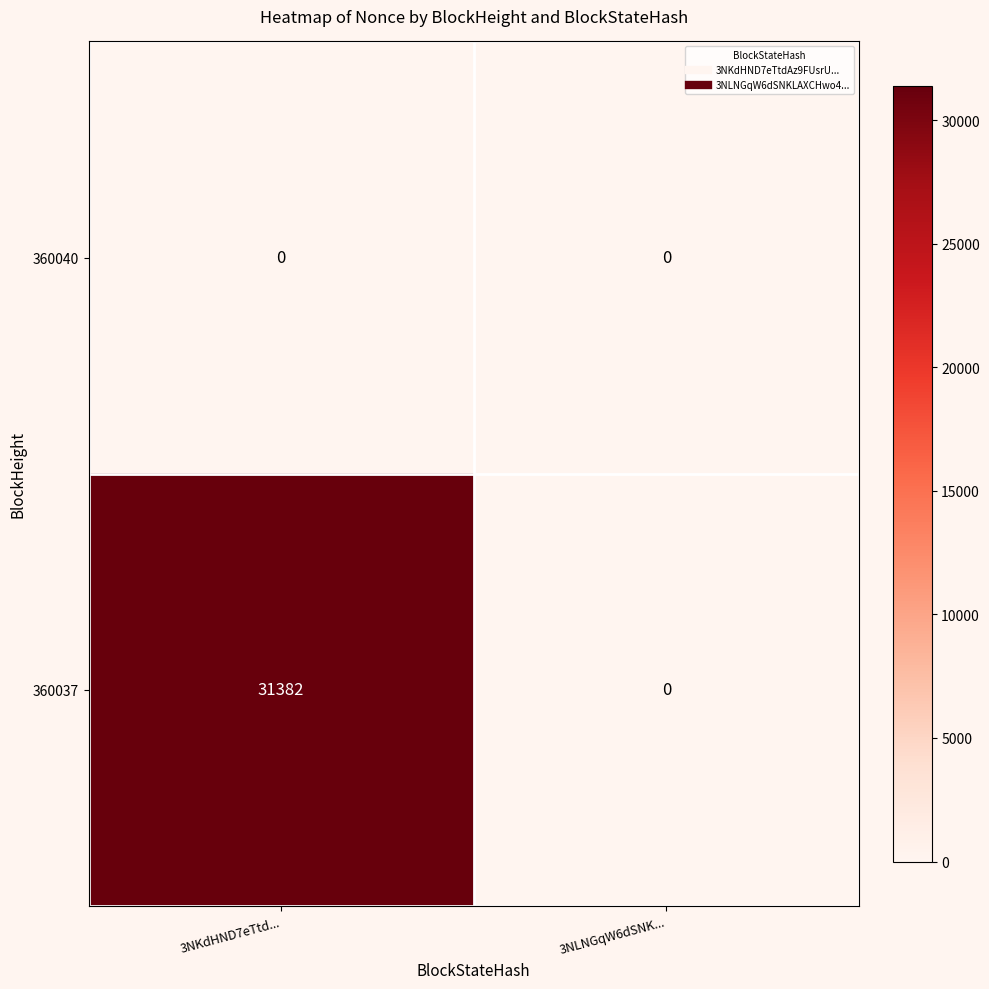

What is the maximum value shown in the chart?

31382